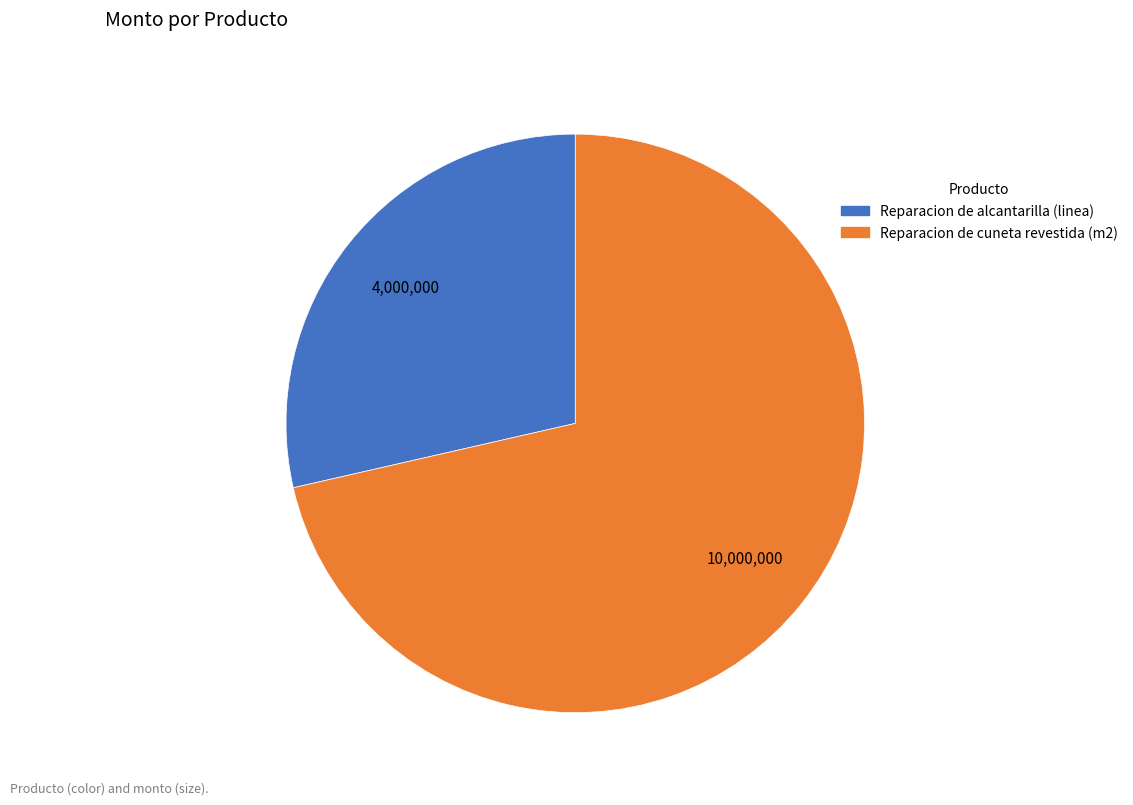

What is the ratio of the value at Reparacion de alcantarilla (linea) to the value at Reparacion de cuneta revestida (m2)?

0.4